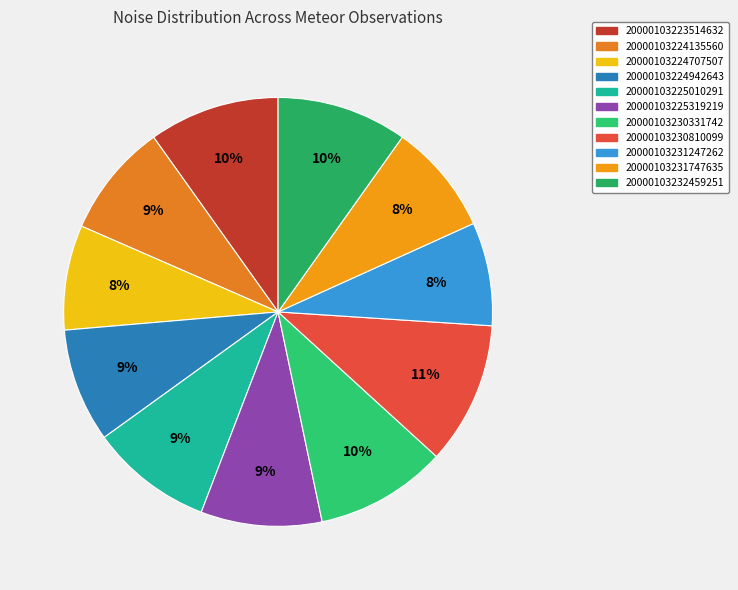

What is the largest slice in the pie chart?

20000103230810099